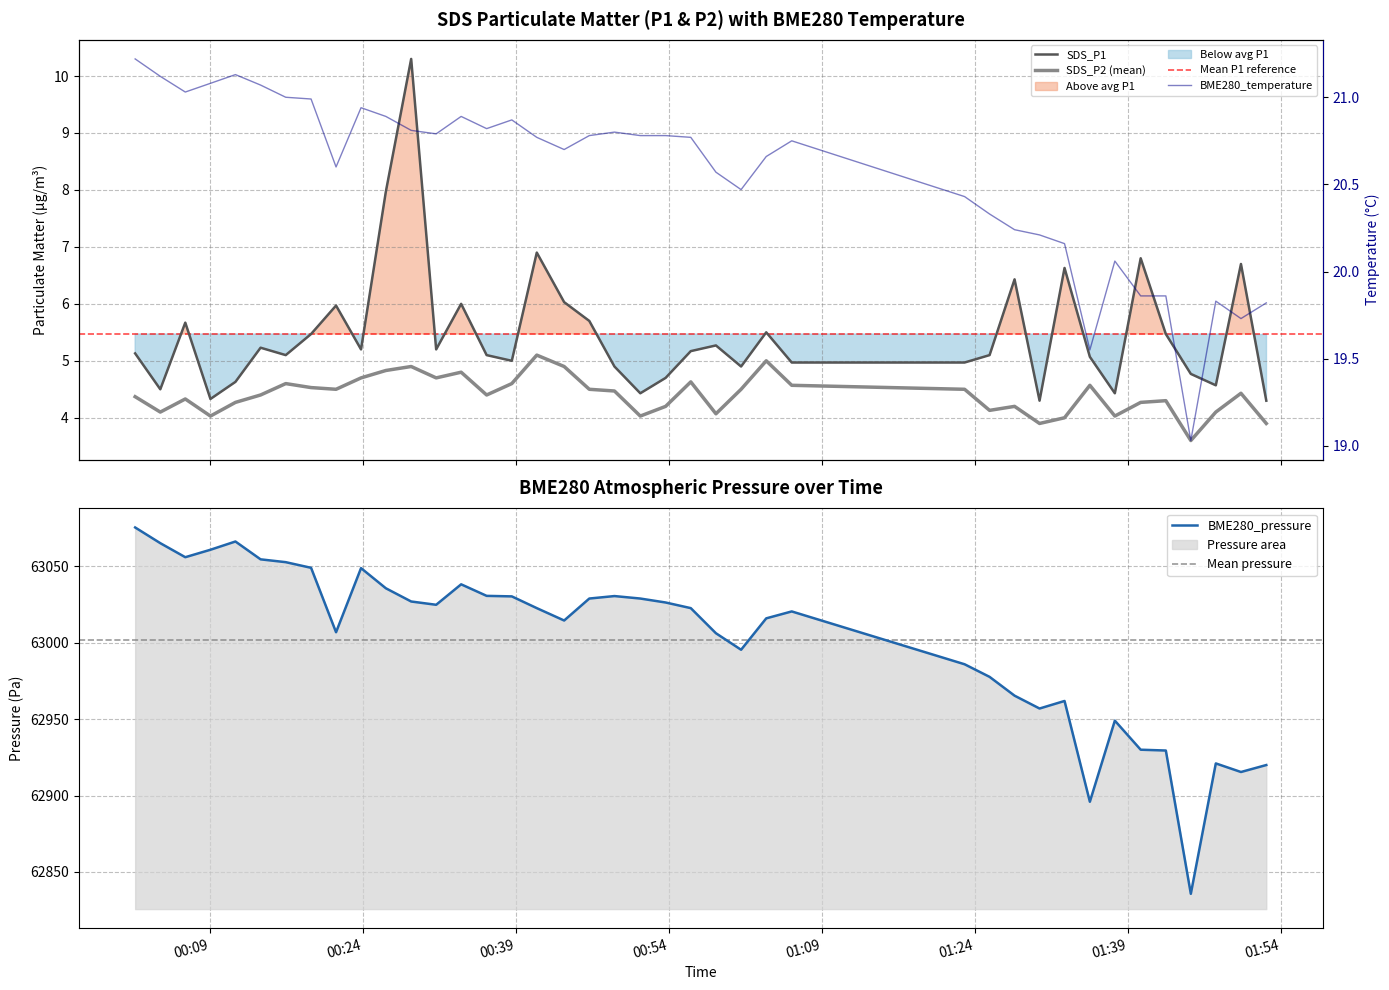

What is the highest value of the BME280_pressure series?

63075.5